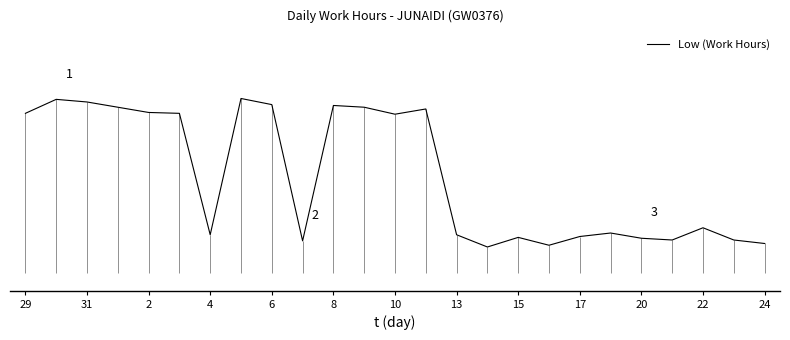

Does the chart have visible grid lines?

No